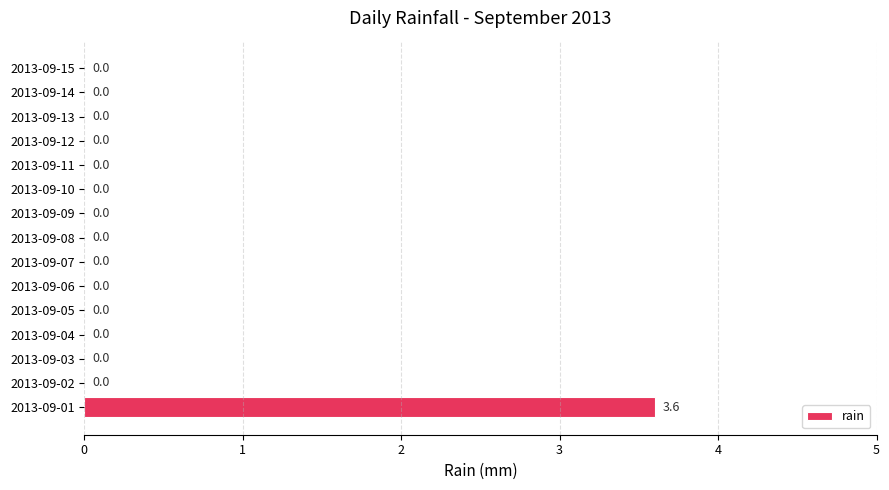

The value at 2013-09-06 is 0.0. True or false?

True